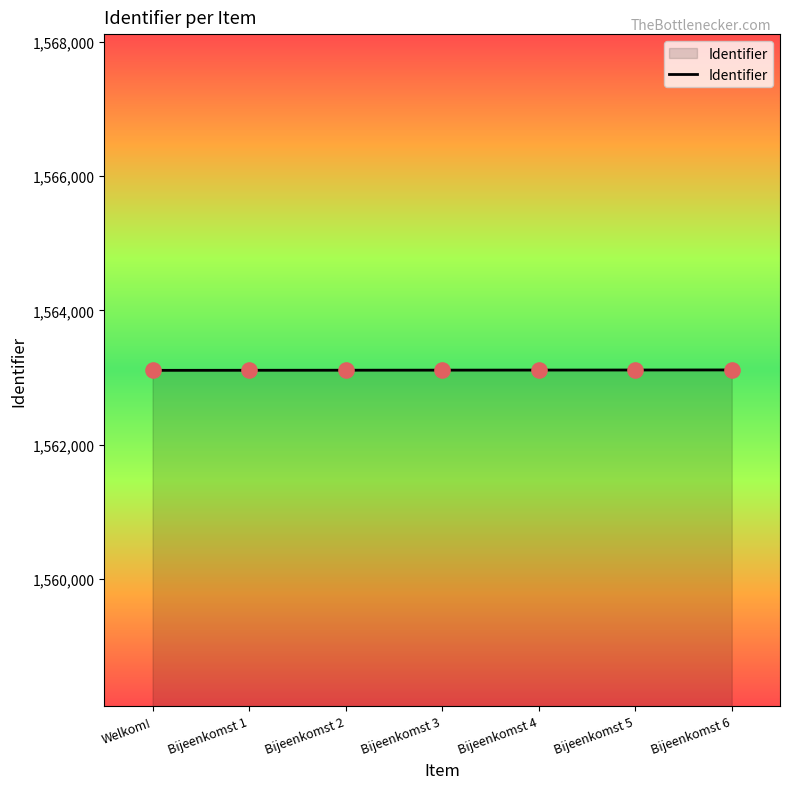

Approximately how many times larger is the value at Bijeenkomst 3 compared to Welkom!?

1.0